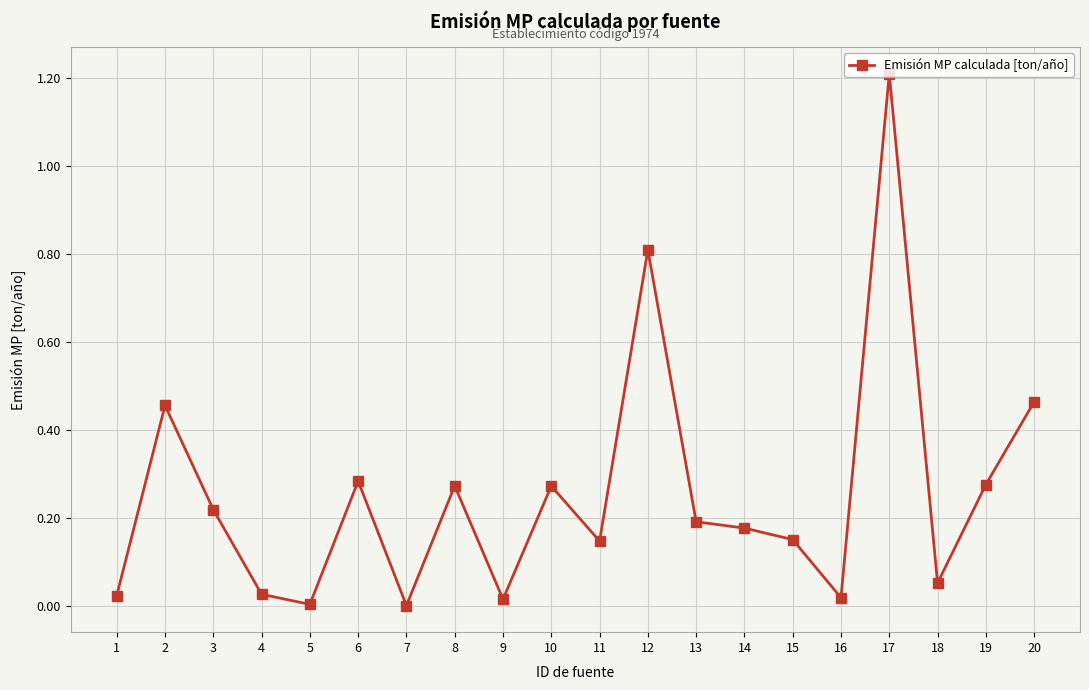

Which label corresponds to the largest value in the chart?

17